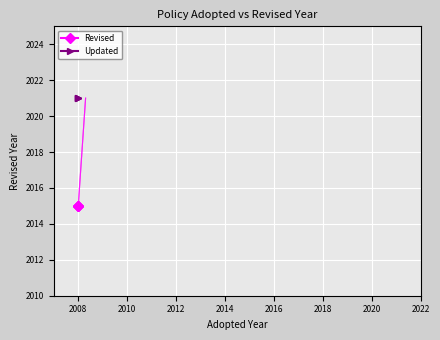

How many lines are shown in the chart?

2